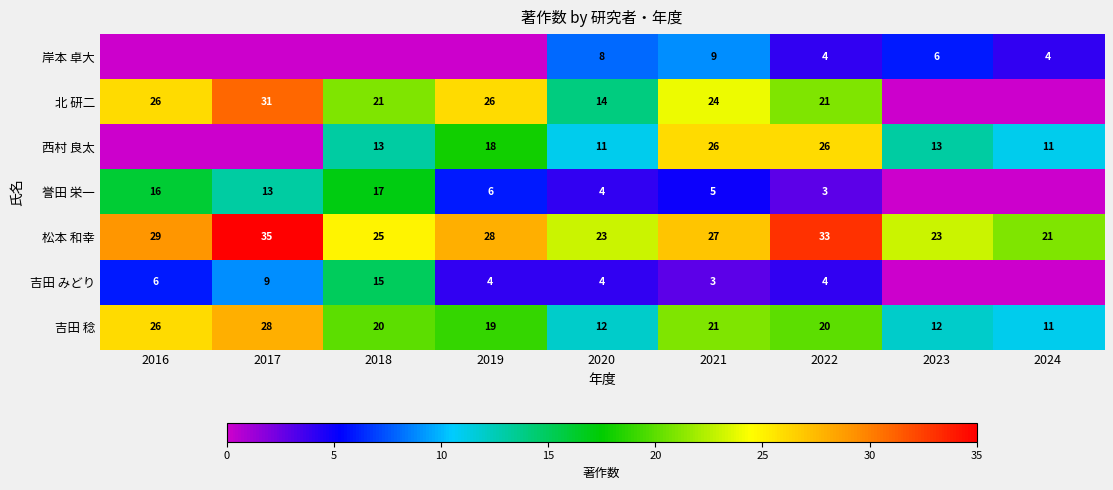

Between 2020 and 2022, which series saw the biggest shift?

西村 良太